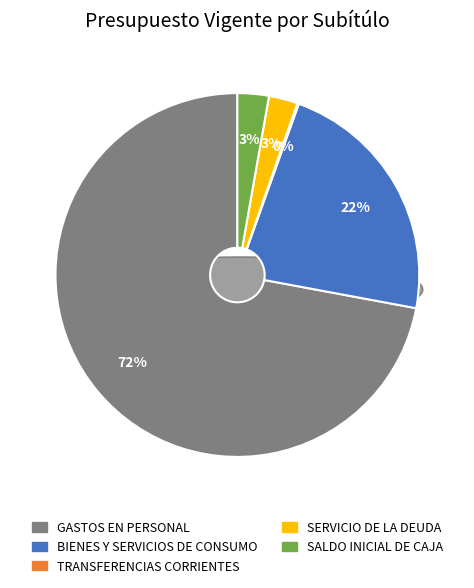

Rank the categories by value from highest to lowest.

GASTOS EN PERSONAL, BIENES Y SERVICIOS DE CONSUMO, SALDO INICIAL DE CAJA, SERVICIO DE LA DEUDA, TRANSFERENCIAS CORRIENTES